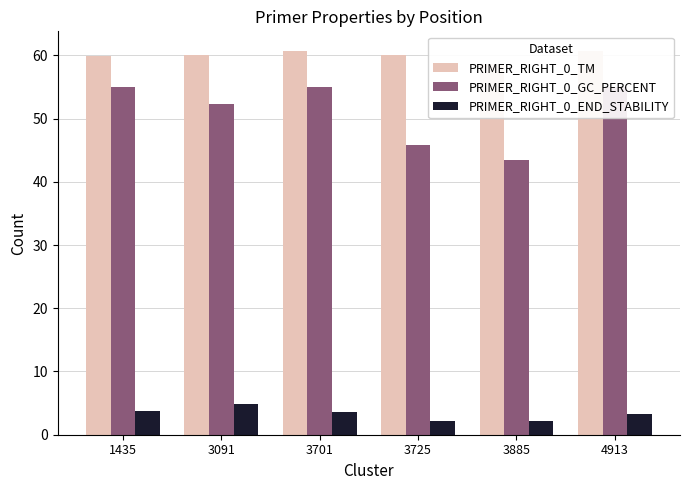

What are all the series names shown in the legend?

PRIMER_RIGHT_0_TM, PRIMER_RIGHT_0_GC_PERCENT, PRIMER_RIGHT_0_END_STABILITY